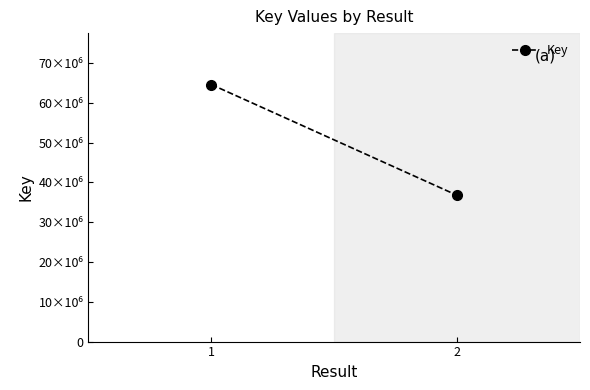

Approximately how many times larger is the value at 1 compared to 2?

1.8